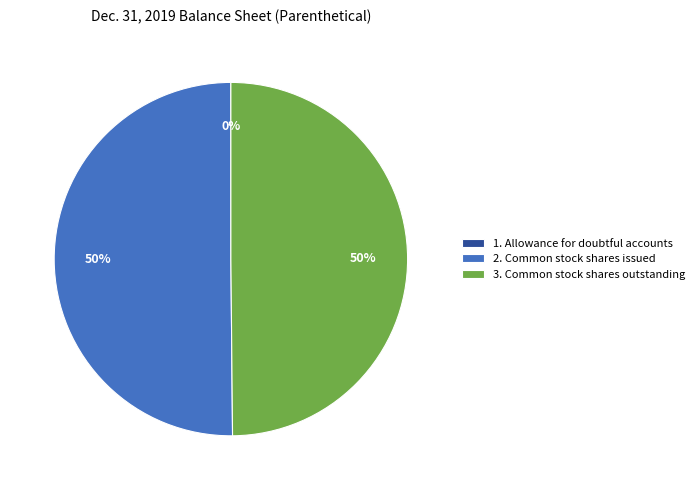

What percentage is the 2. Common stock shares issued slice, to the nearest percent?

50%